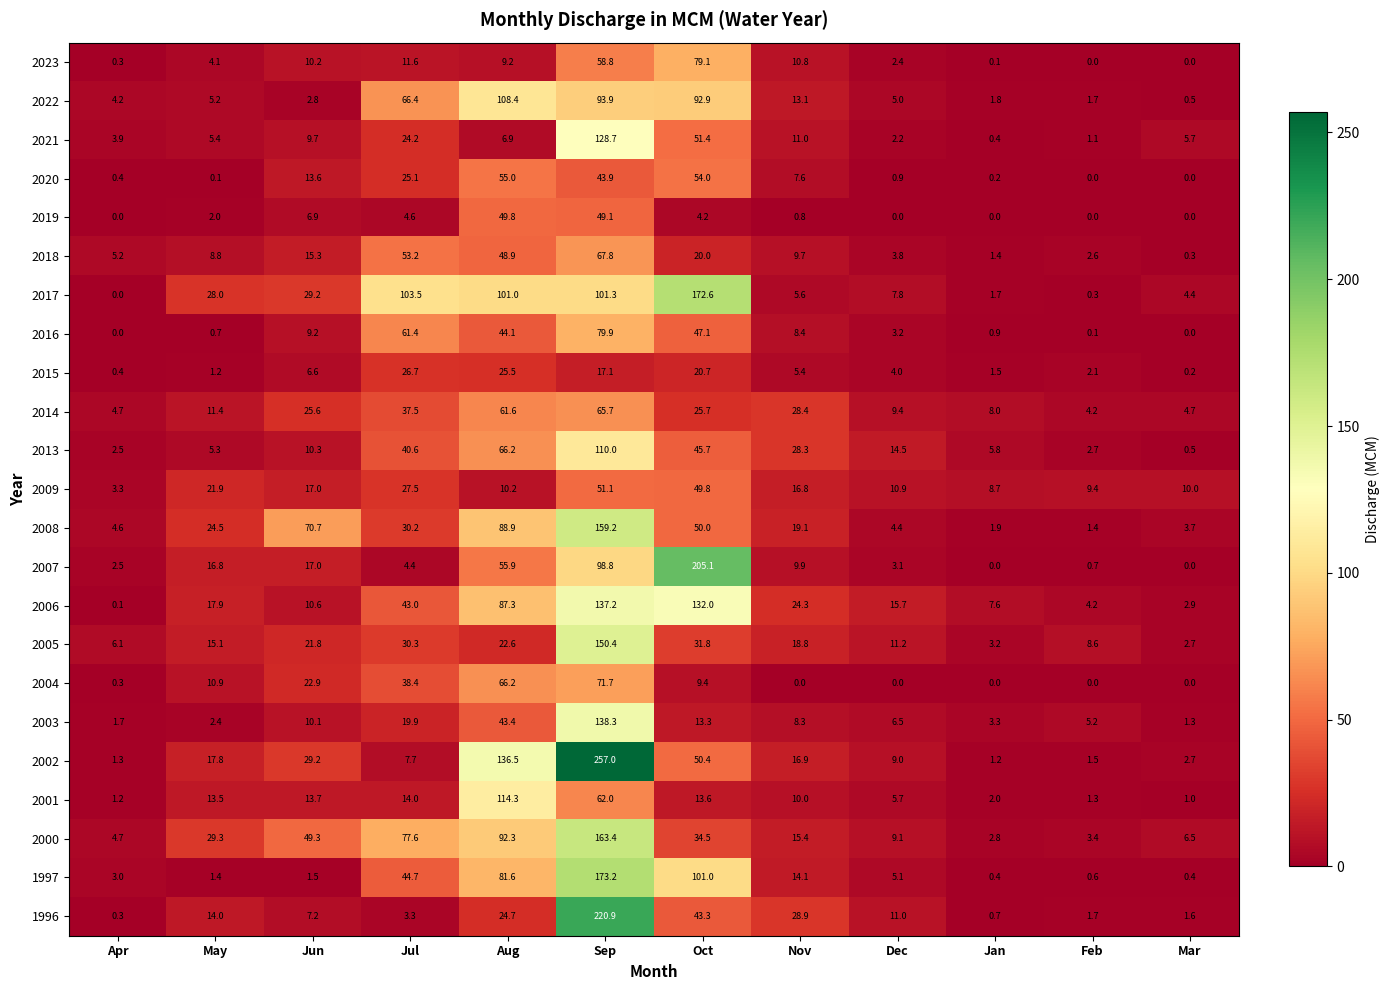

At which category does the chart reach its peak across all series?

Sep